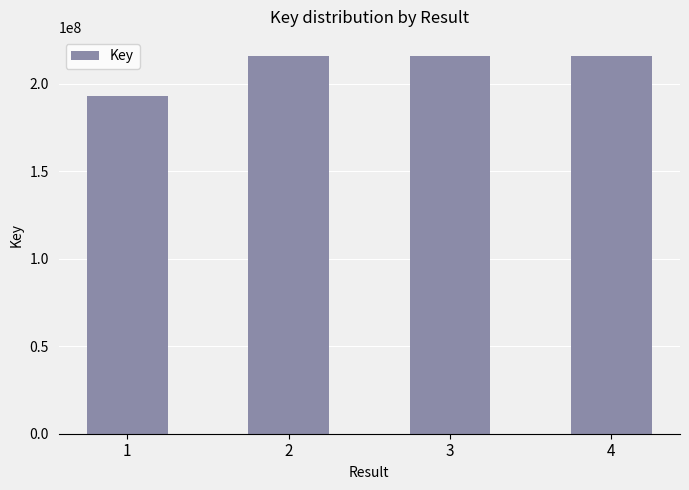

Where does the data first go above 215971990?

3